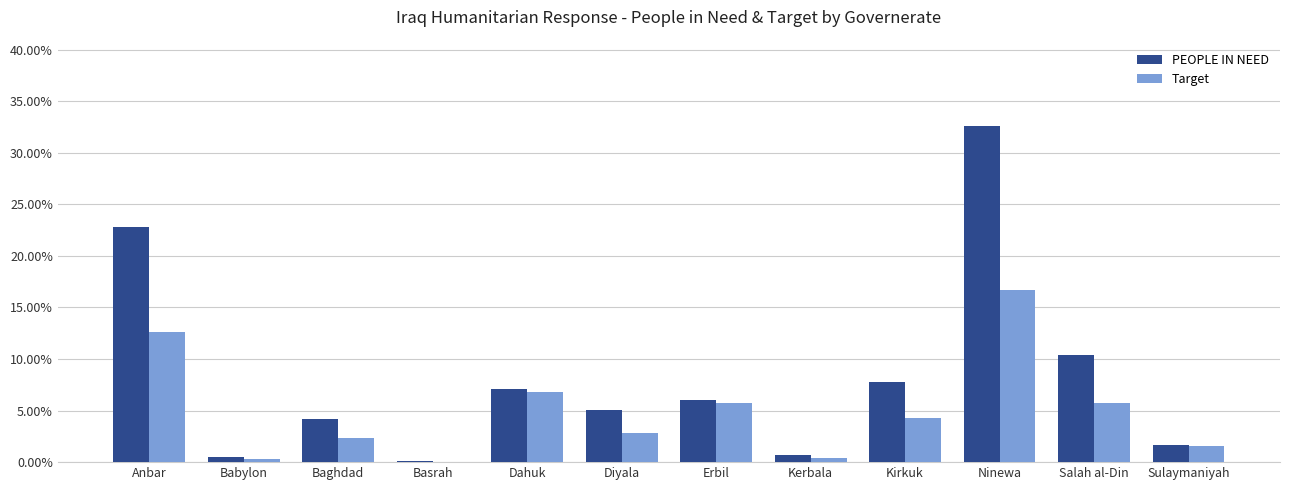

Are the bars horizontal?

No